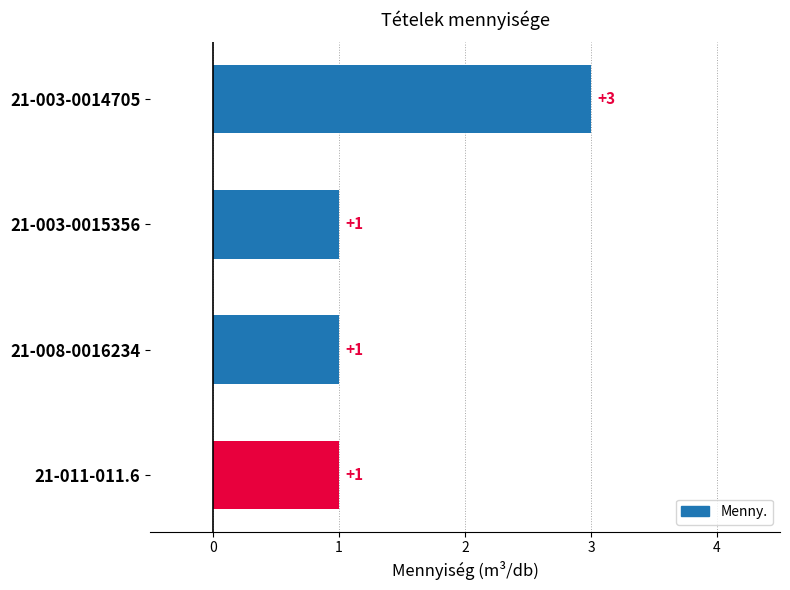

How many values are between 1 and 3?

4